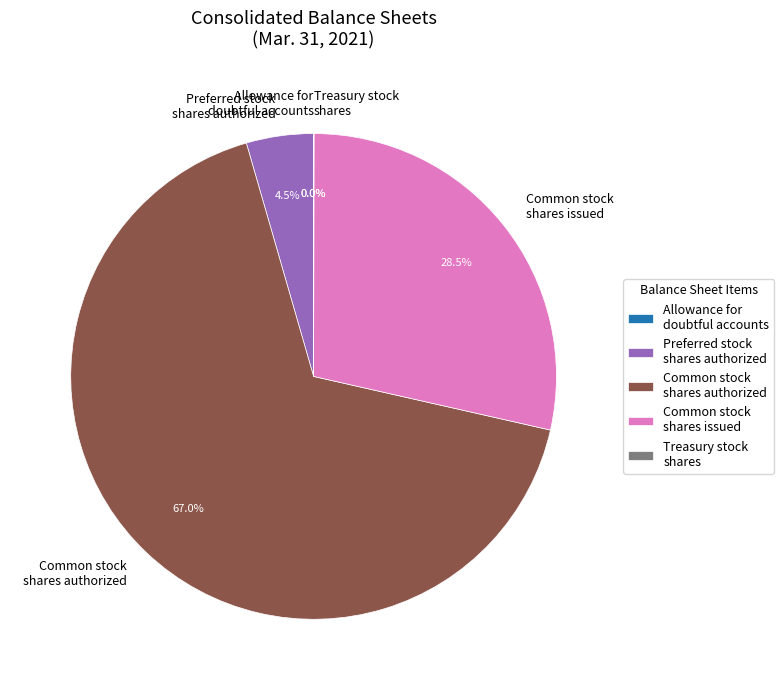

What is the largest slice in the pie chart?

Common stock shares authorized